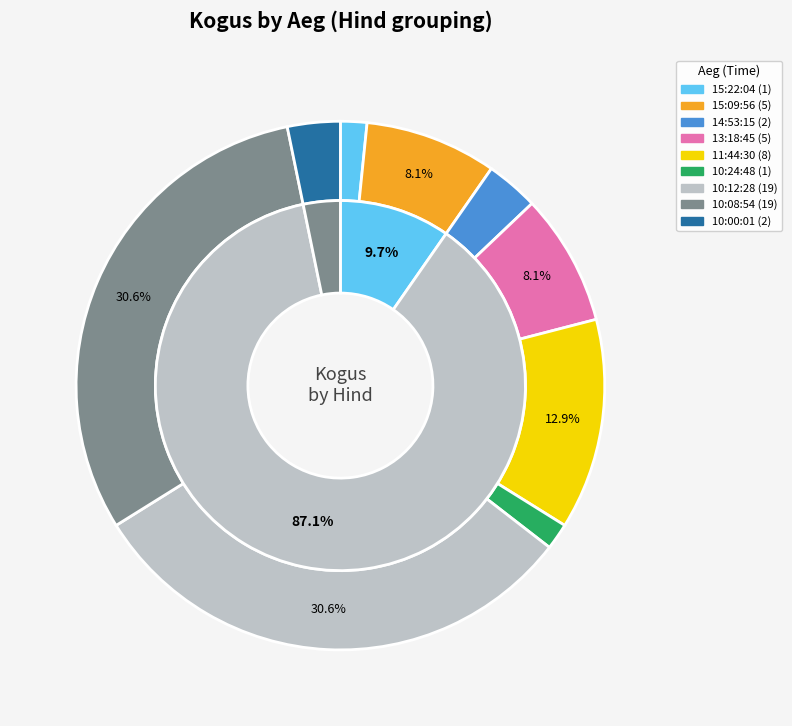

Does any single category account for the majority?

No